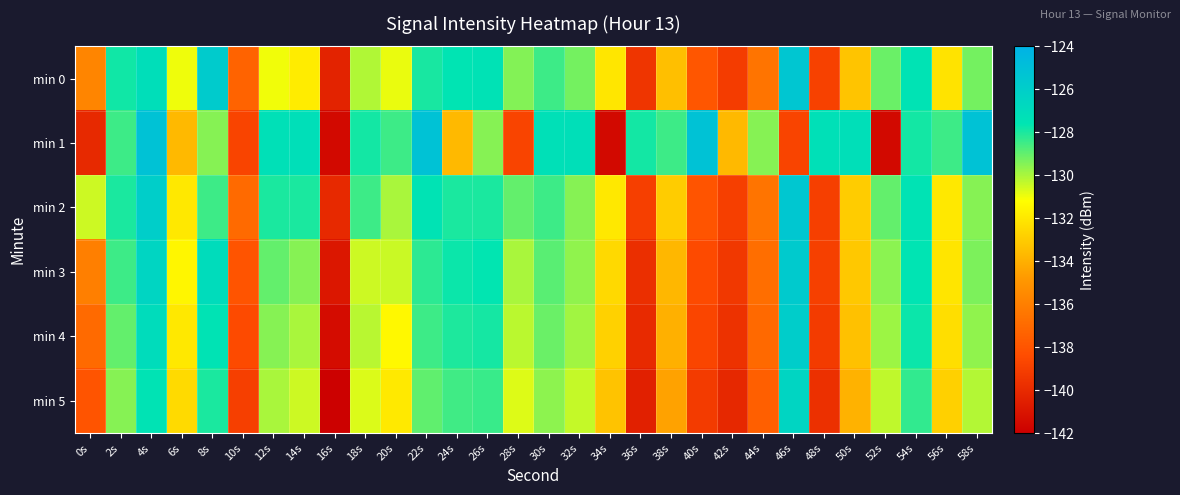

Reading left to right, list all the values displayed in this chart.

min 0: 0s=-135.7	2s=-127.9	4s=-127.1	6s=-131.0	8s=-125.8	10s=-137.3	12s=-131.0	14s=-131.9	16s=-140.3	18s=-130.1	20s=-130.9	22s=-128.0	24s=-127.5	26s=-127.4	28s=-129.5	30s=-128.5	32s=-129.3	34s=-132.1	36s=-139.5	38s=-133.4	40s=-137.9	42s=-139.1	44s=-136.5	46s=-125.4	48s=-138.9	50s=-133.3	52s=-129.1	54s=-127.5	56s=-132.2	58s=-129.3
min 1: 0s=-140.0	2s=-128.5	4s=-125.2	6s=-133.6	8s=-129.5	10s=-138.8	12s=-127.3	14s=-127.2	16s=-141.5	18s=-127.9	20s=-128.5	22s=-125.2	24s=-133.6	26s=-129.5	28s=-138.8	30s=-127.3	32s=-127.2	34s=-141.5	36s=-127.9	38s=-128.5	40s=-125.2	42s=-133.6	44s=-129.5	46s=-138.8	48s=-127.3	50s=-127.2	52s=-141.5	54s=-127.9	56s=-128.5	58s=-125.2
min 2: 0s=-130.5	2s=-128.0	4s=-126.0	6s=-132.0	8s=-128.5	10s=-137.0	12s=-128.0	14s=-128.0	16s=-140.0	18s=-128.5	20s=-130.0	22s=-127.5	24s=-128.0	26s=-128.0	28s=-129.0	30s=-128.5	32s=-129.5	34s=-132.0	36s=-139.0	38s=-133.0	40s=-138.0	42s=-139.0	44s=-136.5	46s=-125.5	48s=-139.0	50s=-133.0	52s=-129.0	54s=-127.5	56s=-132.0	58s=-129.5
min 3: 0s=-136.0	2s=-128.5	4s=-126.5	6s=-131.5	8s=-127.0	10s=-138.0	12s=-129.0	14s=-129.5	16s=-140.9	18s=-130.5	20s=-130.4	22s=-128.2	24s=-127.8	26s=-127.7	28s=-130.0	30s=-128.9	32s=-129.6	34s=-132.5	36s=-139.7	38s=-133.7	40s=-138.5	42s=-139.3	44s=-136.8	46s=-125.7	48s=-139.0	50s=-133.1	52s=-129.6	54s=-127.5	56s=-132.1	58s=-129.4
min 4: 0s=-137.0	2s=-129.0	4s=-127.0	6s=-132.0	8s=-127.5	10s=-138.5	12s=-129.5	14s=-130.0	16s=-141.4	18s=-130.2	20s=-131.5	22s=-128.5	24s=-128.0	26s=-127.9	28s=-130.2	30s=-129.1	32s=-129.9	34s=-132.8	36s=-140.0	38s=-134.0	40s=-138.7	42s=-139.6	44s=-137.0	46s=-126.0	48s=-139.2	50s=-133.4	52s=-129.8	54s=-127.8	56s=-132.3	58s=-129.6
min 5: 0s=-138.0	2s=-129.5	4s=-127.5	6s=-132.5	8s=-128.0	10s=-139.0	12s=-130.0	14s=-130.5	16s=-141.9	18s=-130.7	20s=-132.0	22s=-129.0	24s=-128.5	26s=-128.4	28s=-130.7	30s=-129.6	32s=-130.4	34s=-133.3	36s=-140.5	38s=-134.5	40s=-139.2	42s=-140.1	44s=-137.5	46s=-126.5	48s=-139.7	50s=-133.9	52s=-130.3	54s=-128.3	56s=-132.8	58s=-130.1